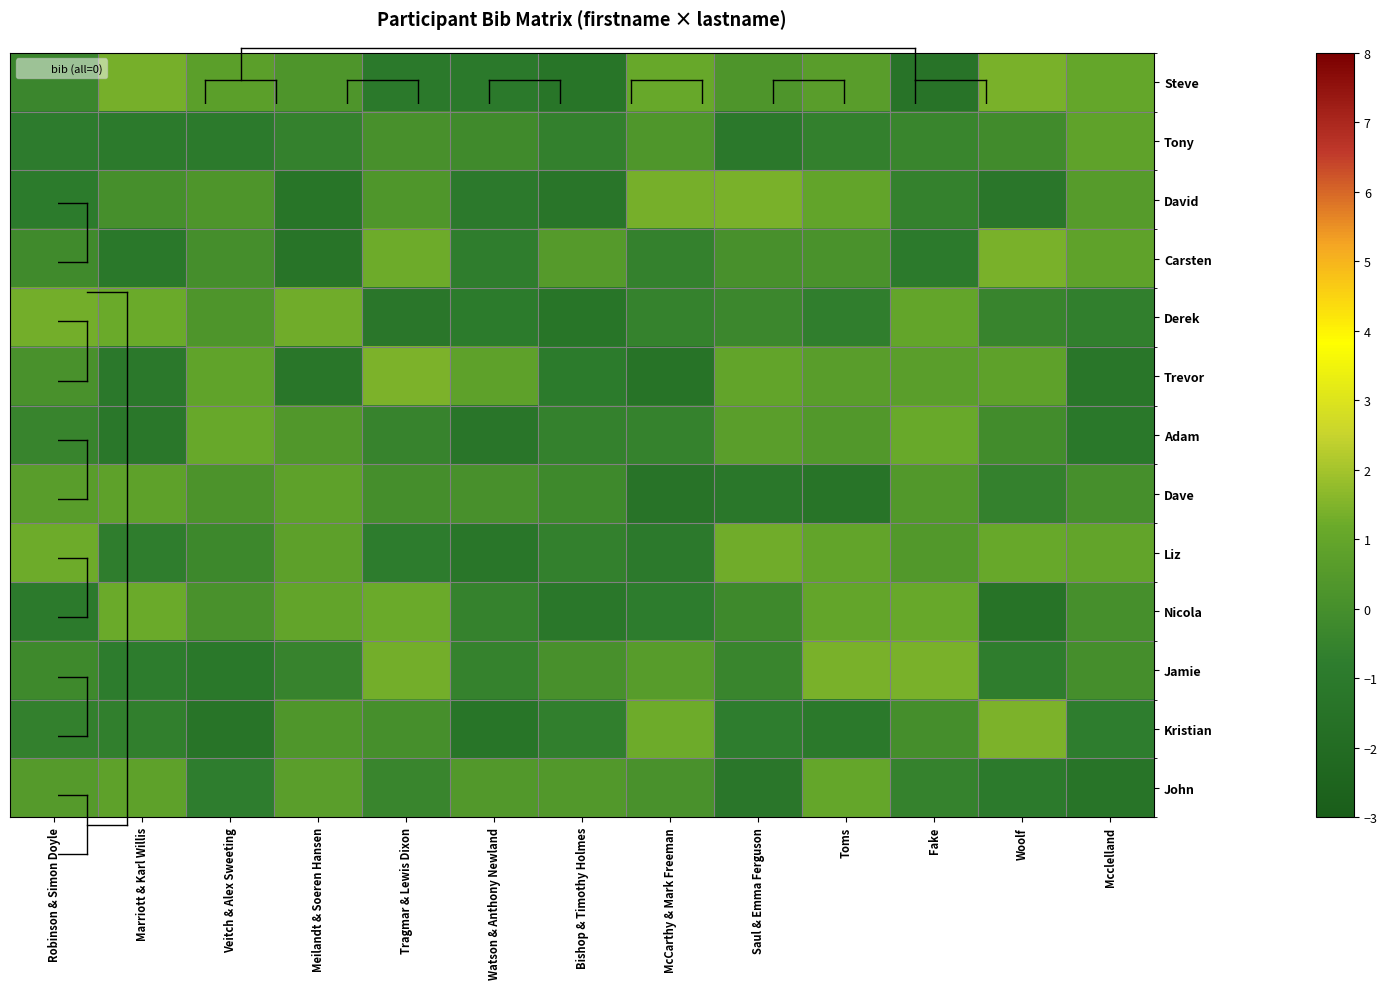

Which category has the highest value across all series?

Tragmar & Lewis Dixon